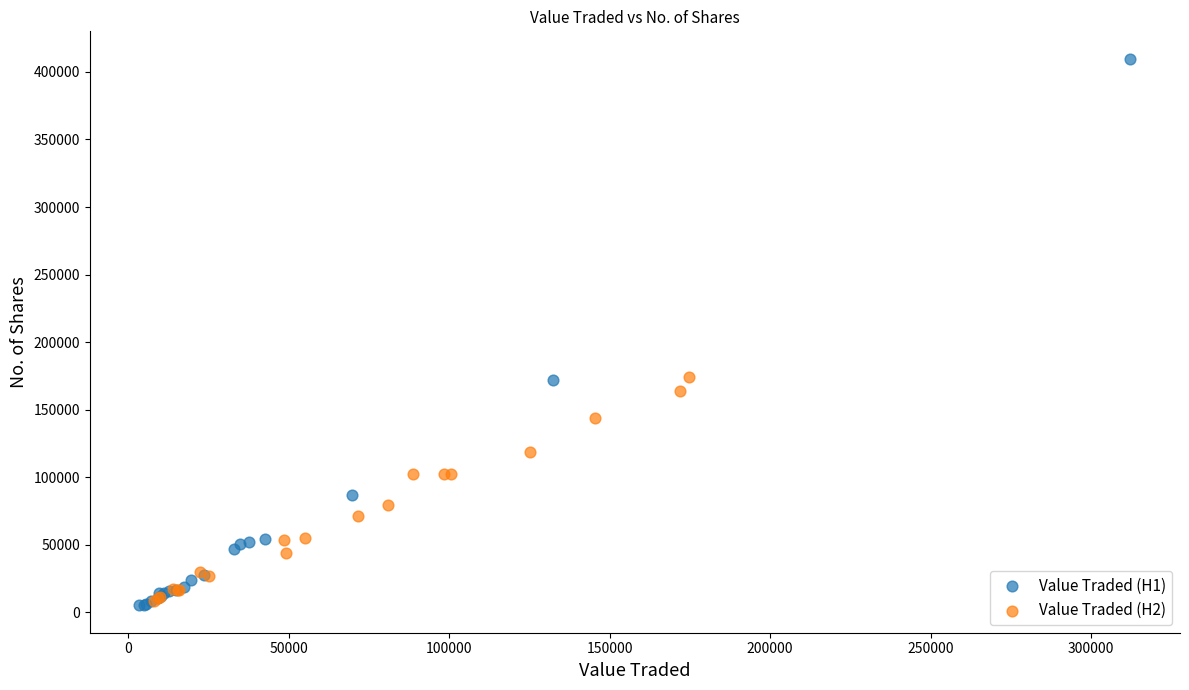

What are all the series names shown in the legend?

Value Traded (H1), Value Traded (H2)